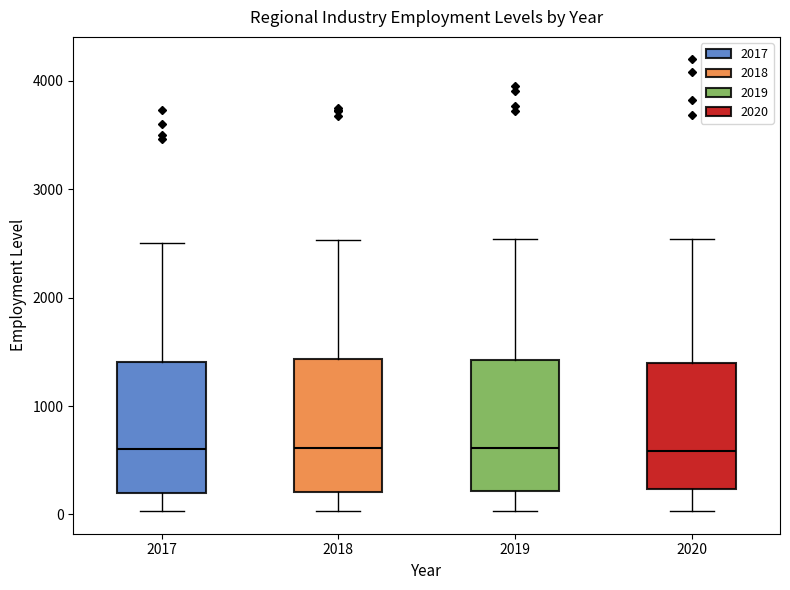

Reading left to right, transcribe this box plot: for each box, give where its median line is, the range the box spans, and where its two whiskers end, as read against the y-axis. The values are not printed on the chart, so give them approximately, as read against the axis.

2017: median 600, box 200 to 1400, whiskers 0 to 2500
2018: median 600, box 200 to 1400, whiskers 0 to 2500
2019: median 600, box 200 to 1400, whiskers 0 to 2500
2020: median 600, box 200 to 1400, whiskers 0 to 2500